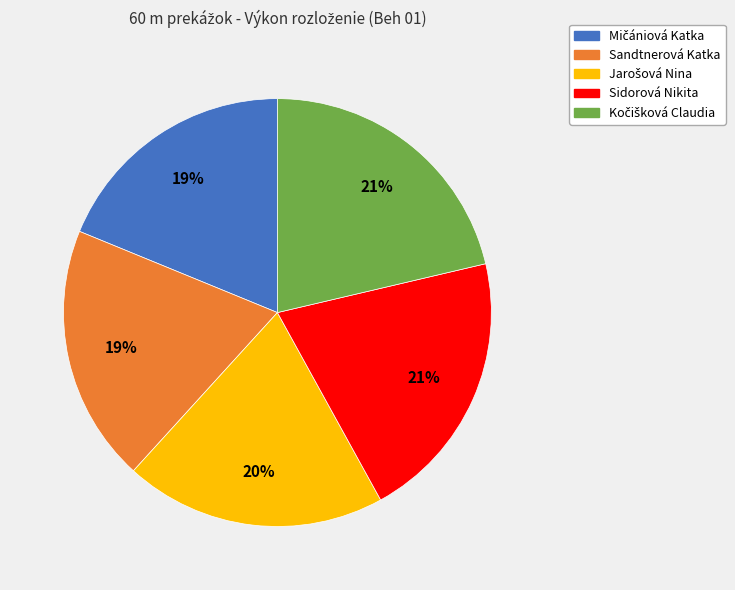

How many slices are in this pie chart?

5